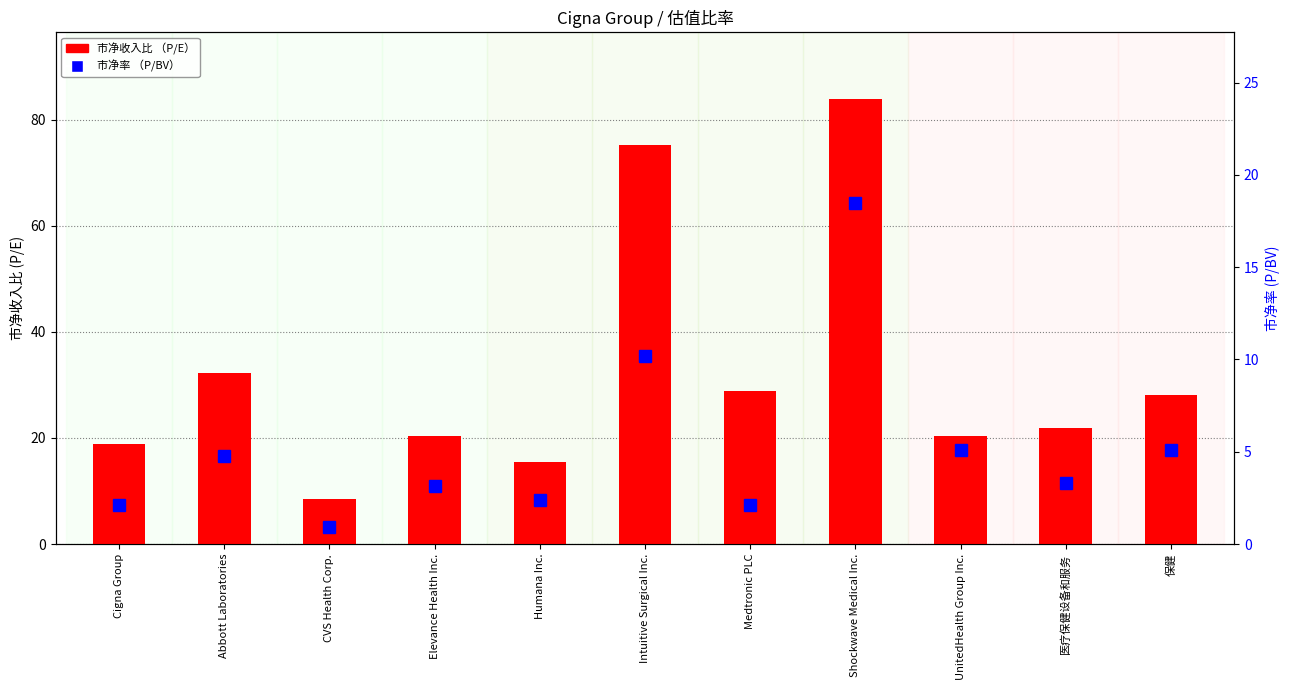

Between 医疗保健设备和服务 and Medtronic PLC, which is larger?

Medtronic PLC